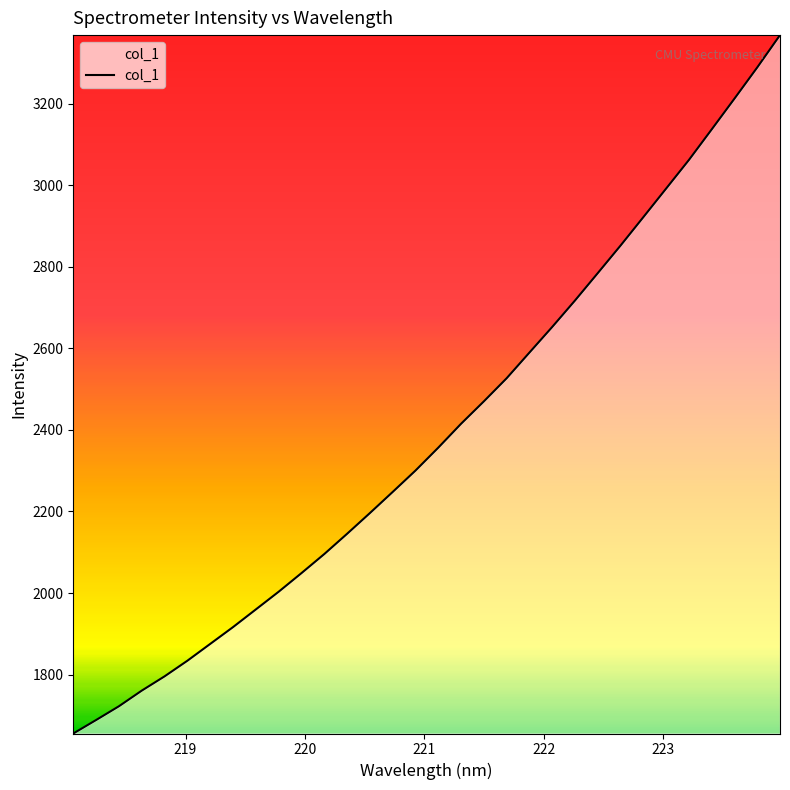

What is the difference between the maximum and minimum values?

1713.0